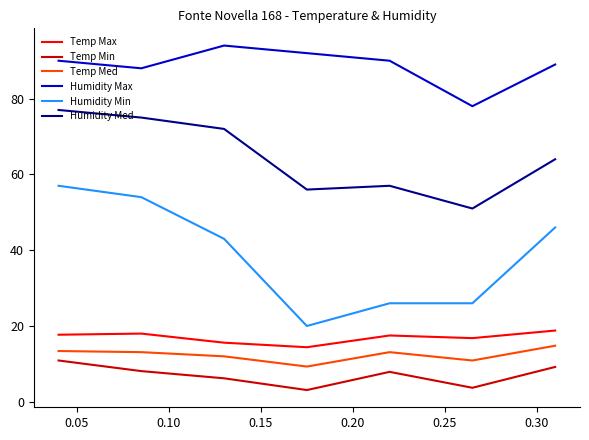

Which series has the largest total across all categories?

Humidity Max